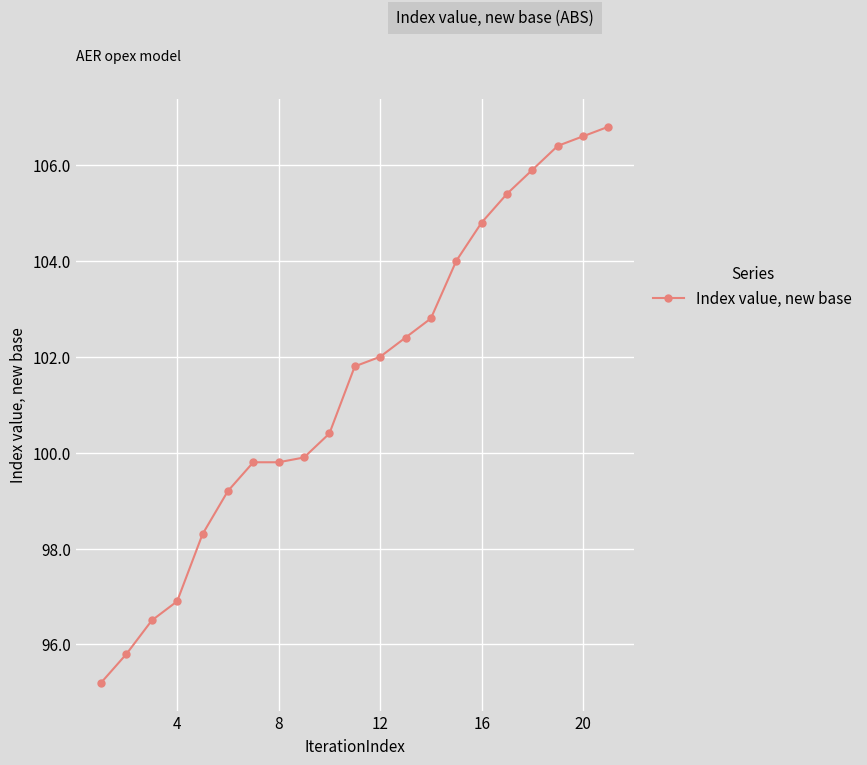

What is the maximum value shown in the chart?

106.8